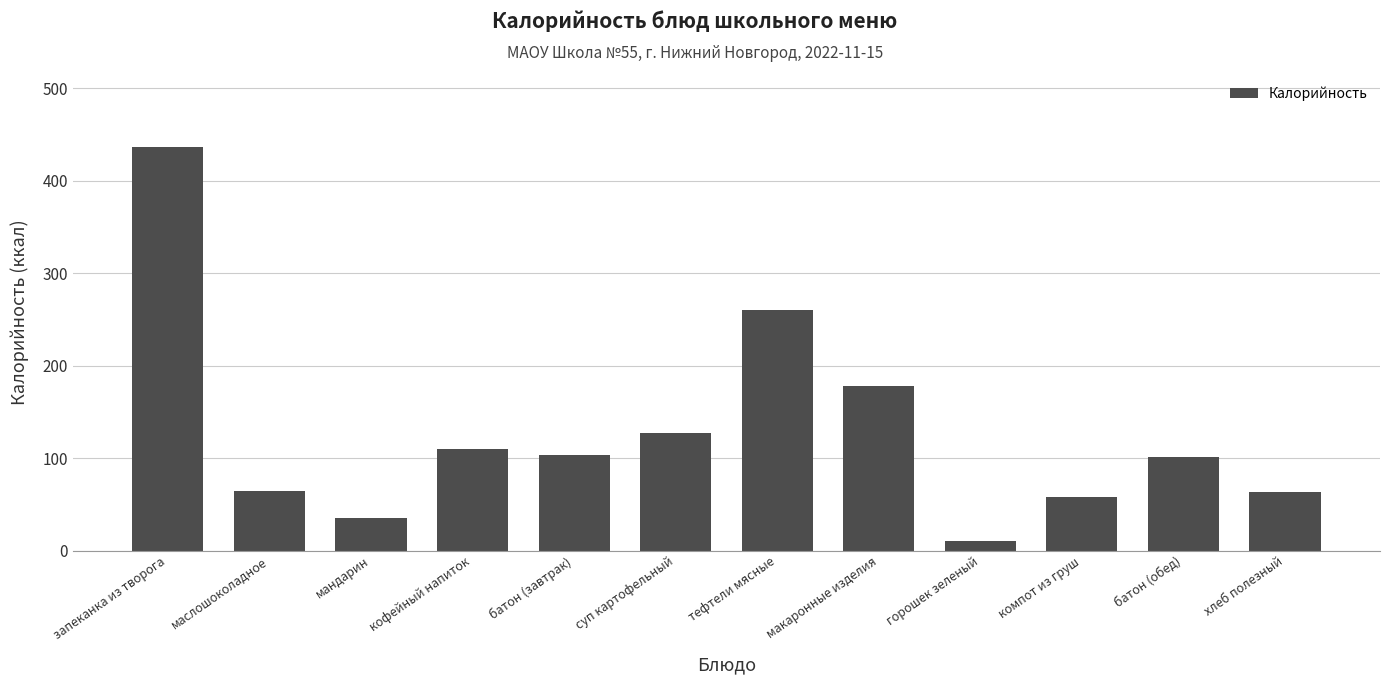

What is the label of the 2nd bar from the left?

маслошоколадное